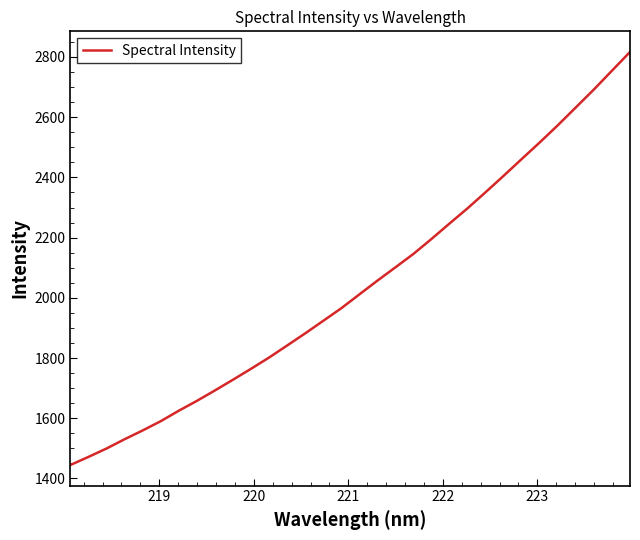

What is the minimum value shown in the chart?

1444.8